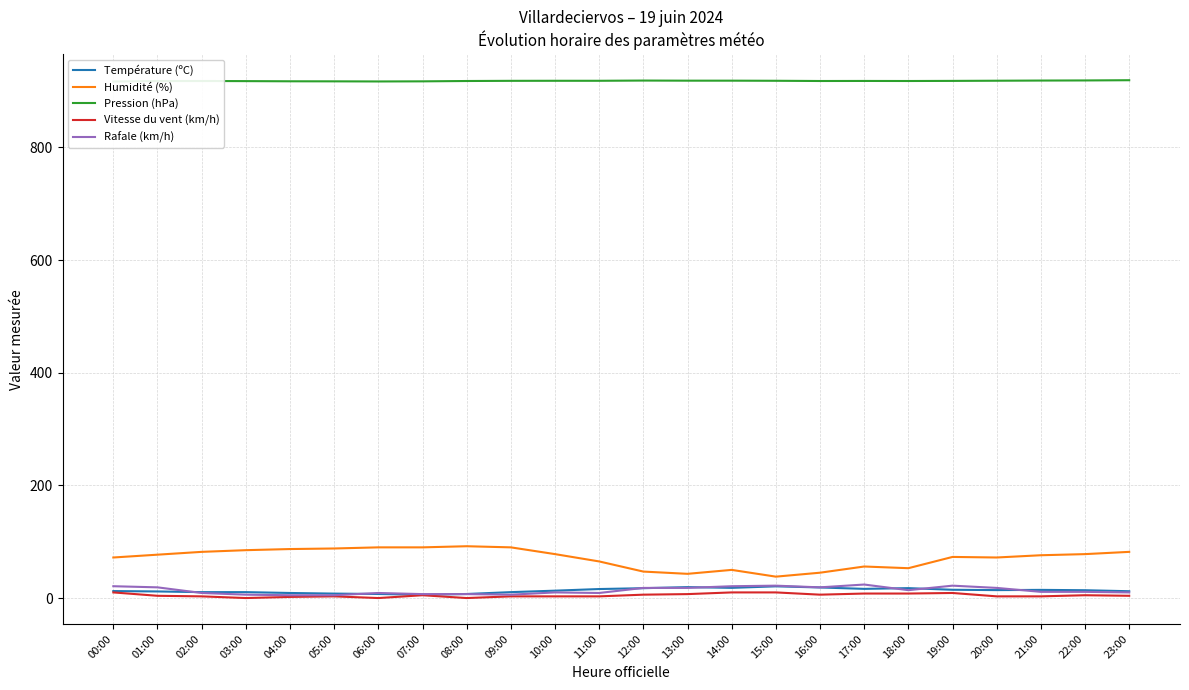

How many values in the Vitesse du vent (km/h) series are below 4?

11